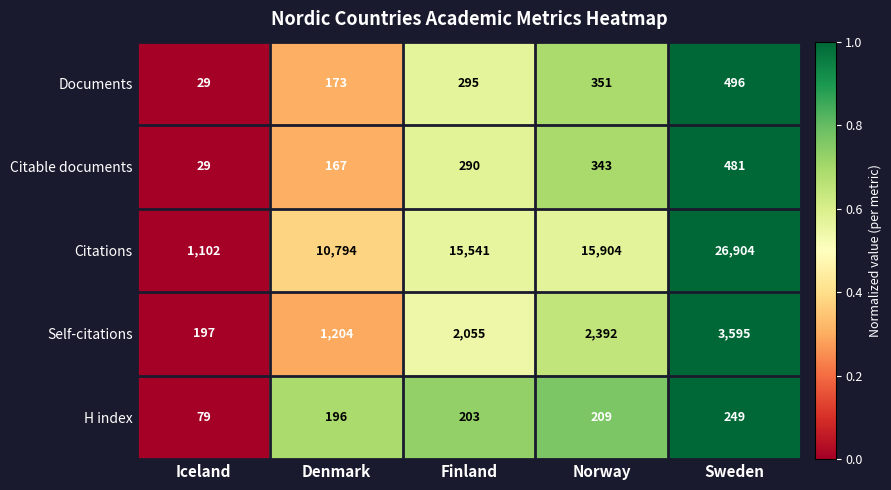

Which series has the widest spread of values?

Citations